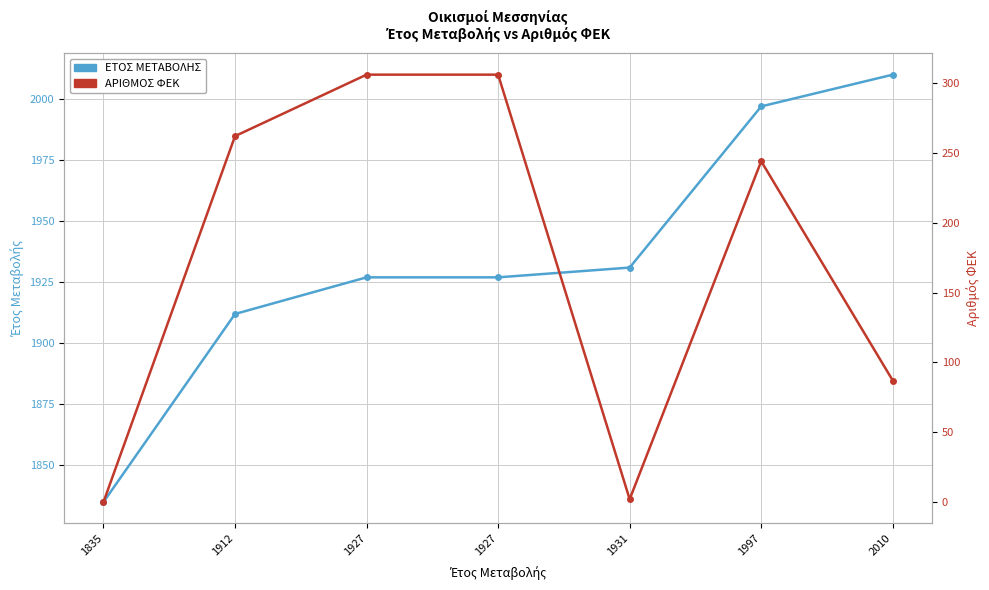

Which category has the highest value in the ΕΤΟΣ ΜΕΤΑΒΟΛΗΣ series?

2010